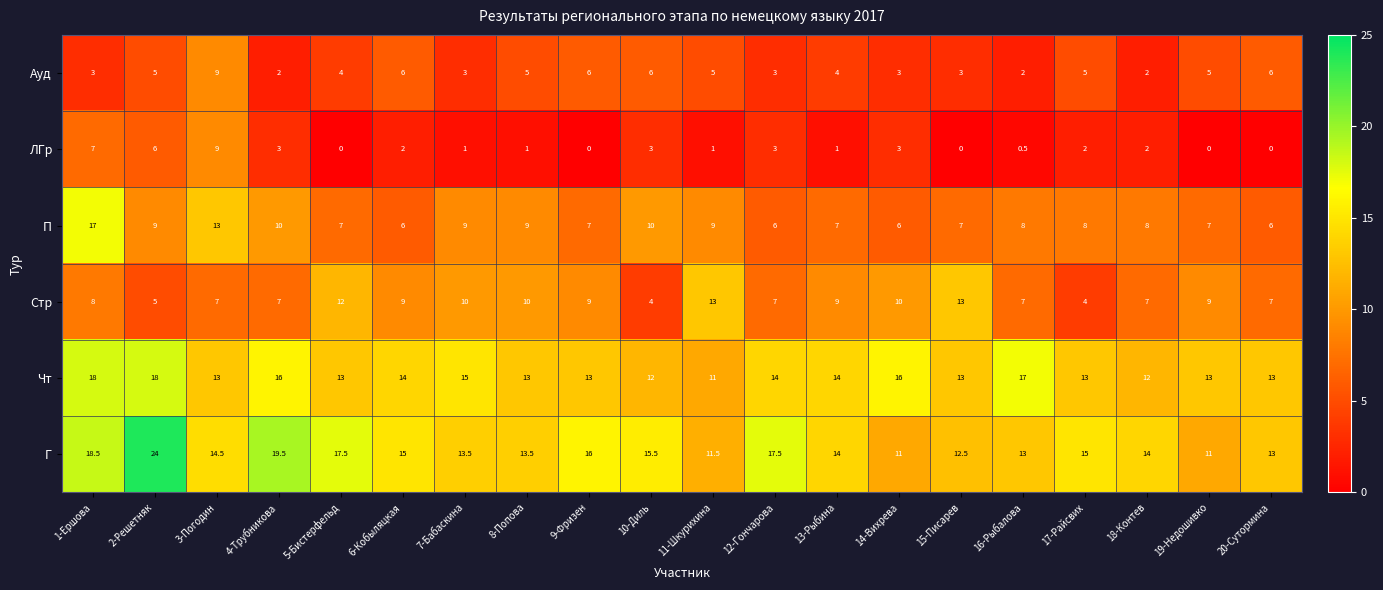

The value of Чт at 3-Погодин is 17.7. True or false?

False